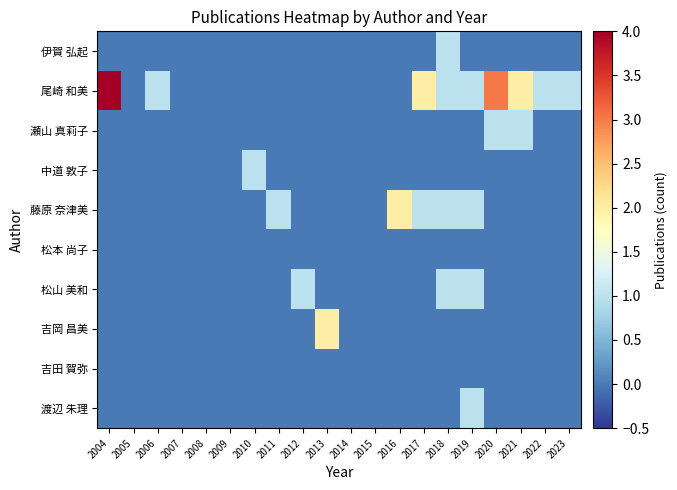

At how many categories does at least one series exceed 0?

14